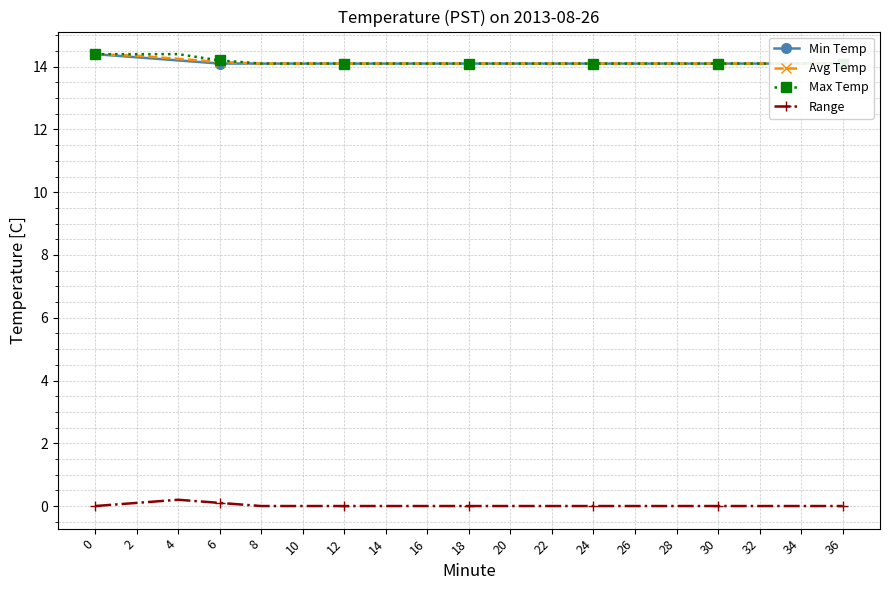

What is the sum of the Max Temp values at 14 and 32?

28.2